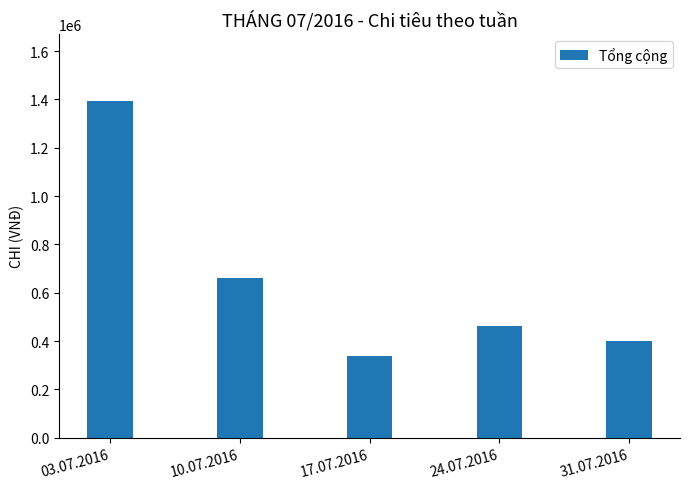

The value at 17.07.2016 is 523015. True or false?

False